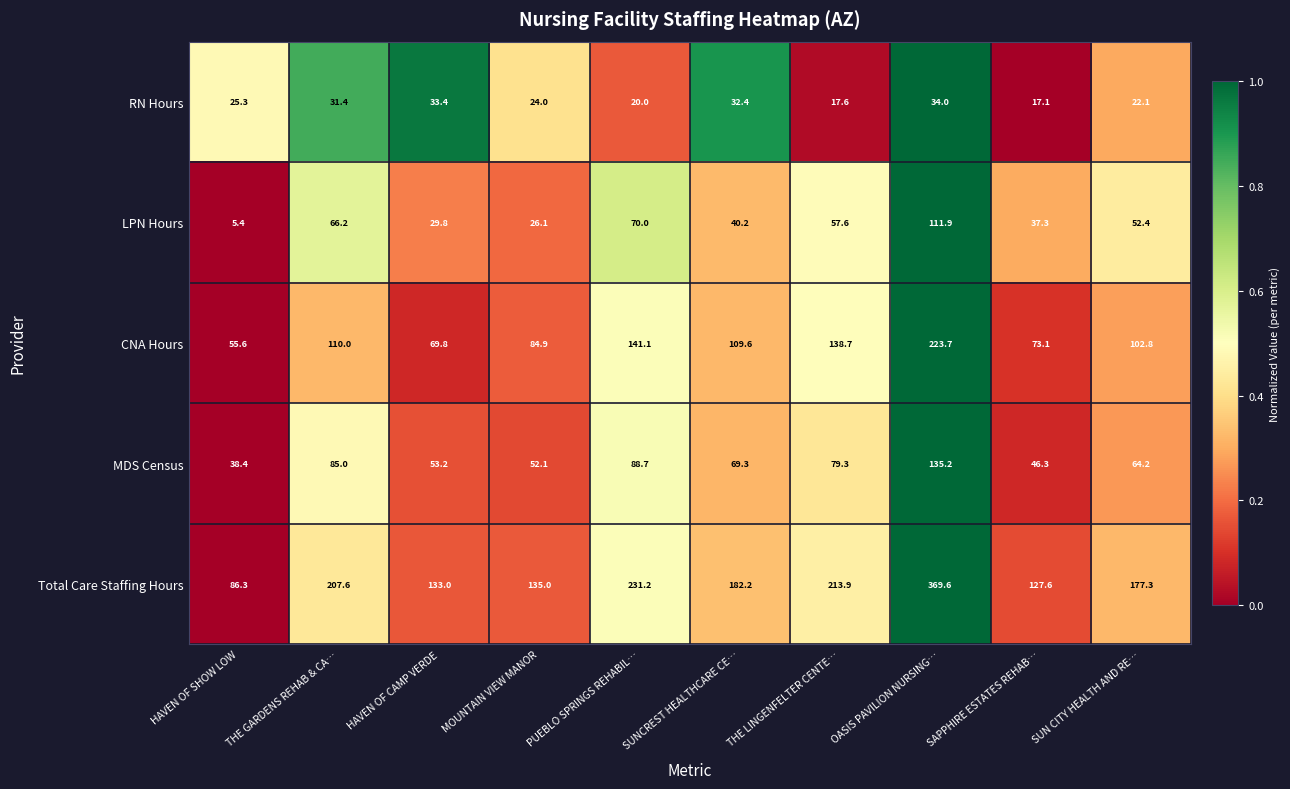

At which category is the sum across all series the highest?

OASIS PAVILION NURSING…